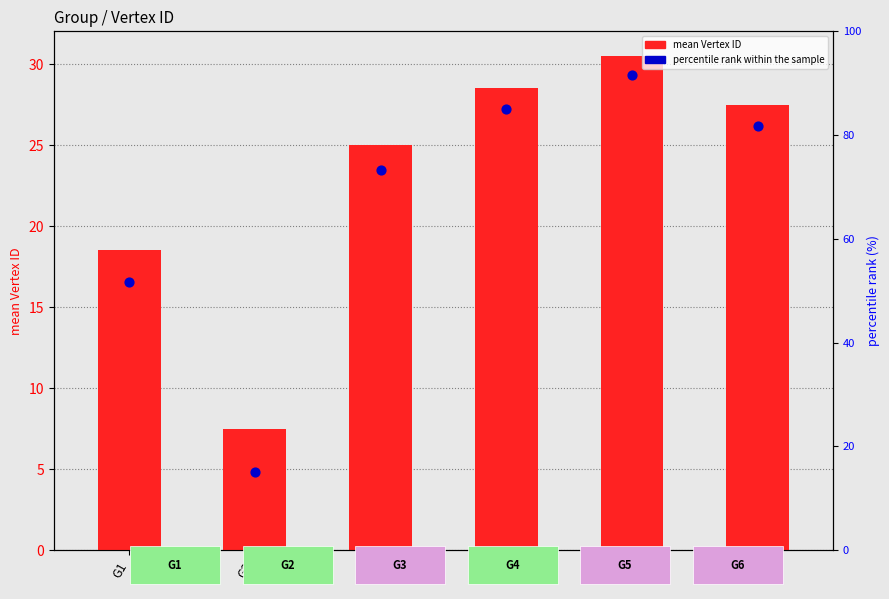

What is the total value across all series at G2?

22.5